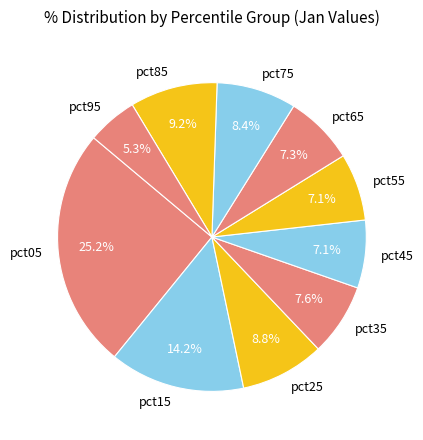

To the nearest percent, what percentage of the pie is pct15?

14%